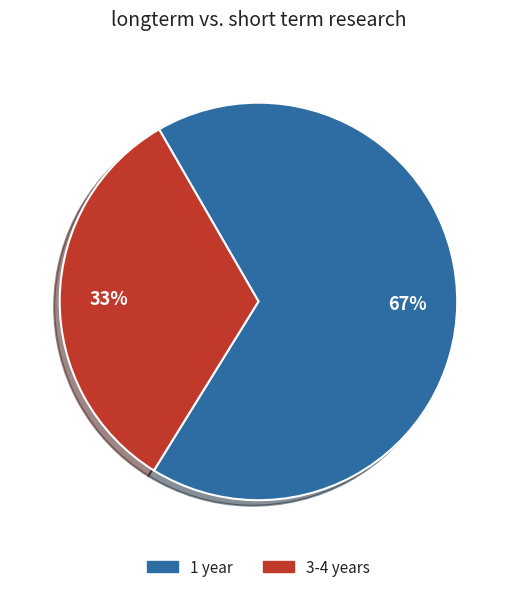

Rank the categories by value from lowest to highest.

3-4 years, 1 year